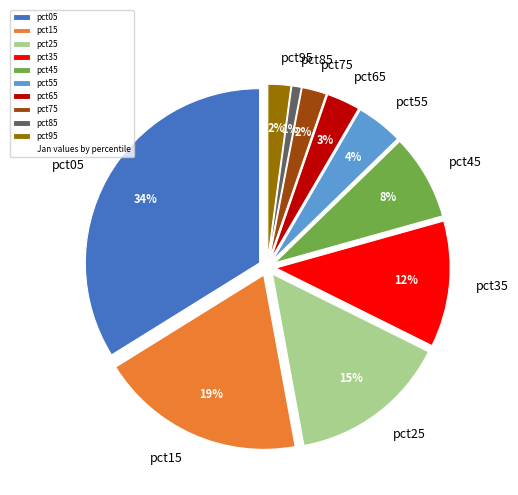

Which slice is the smallest?

pct85